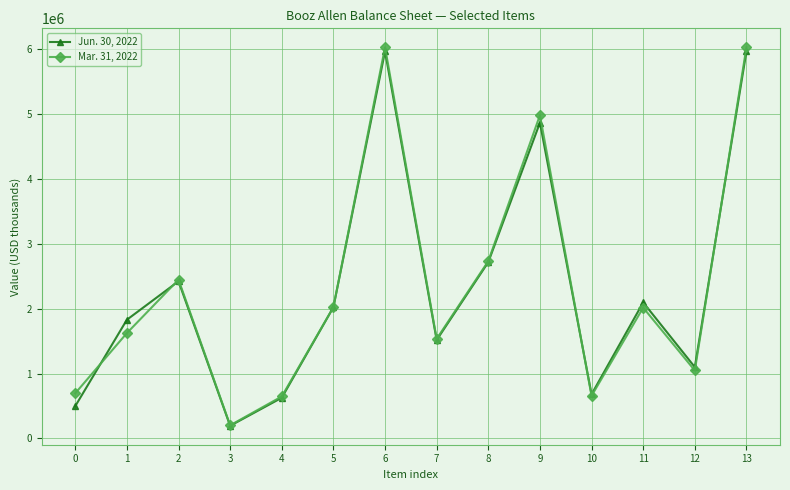

True or false: Jun. 30, 2022 has more than 2 interior local peaks.

True